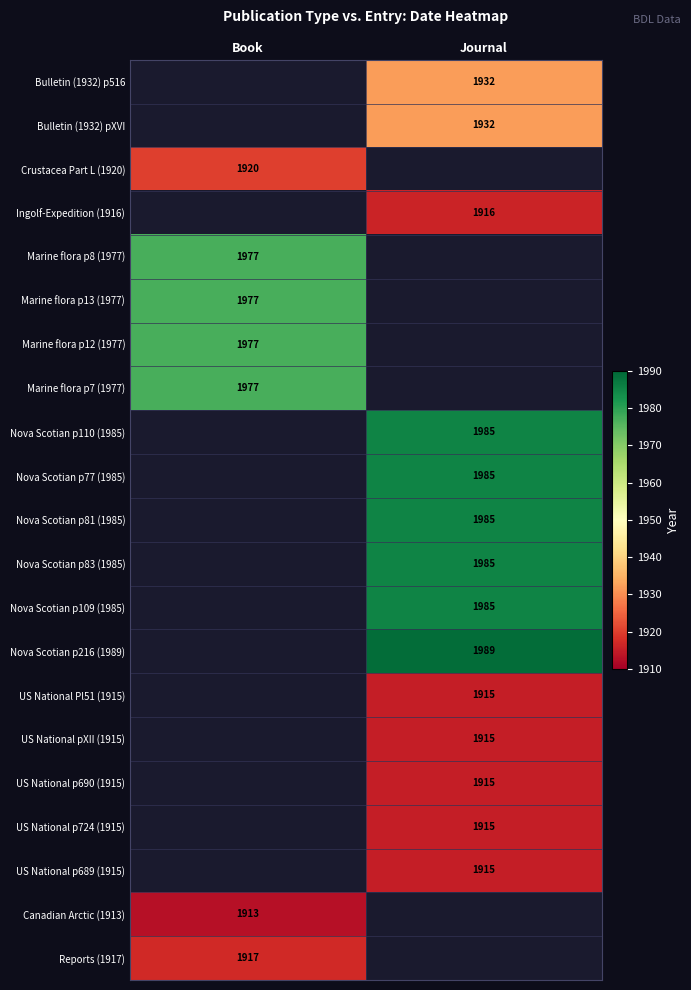

Is it true that Marine flora p12 (1977) equals 1977 at Book?

True